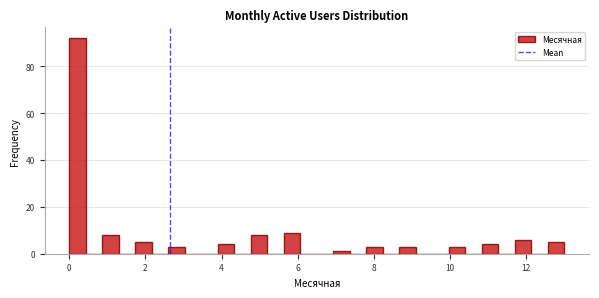

Read against the x-axis, roughly where is the centre of the tallest bar?

0.2